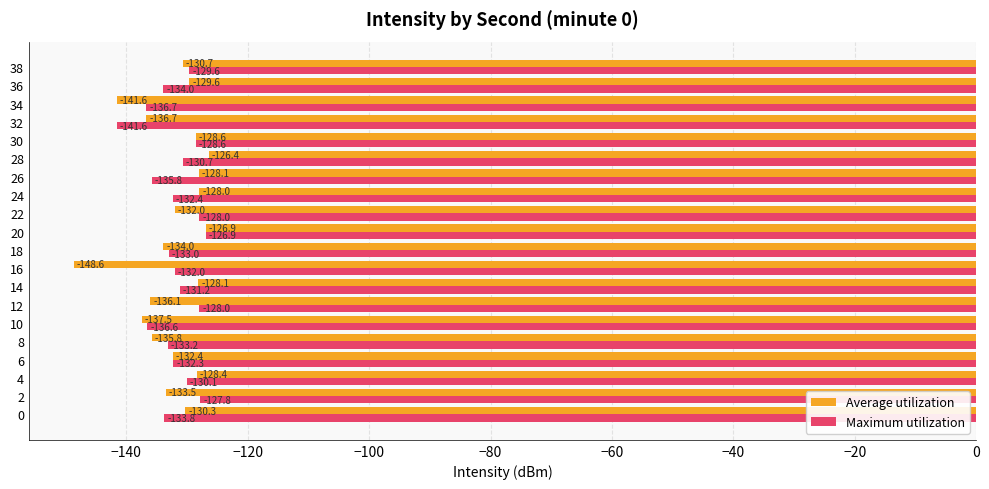

What is the maximum value shown in the chart?

-126.4